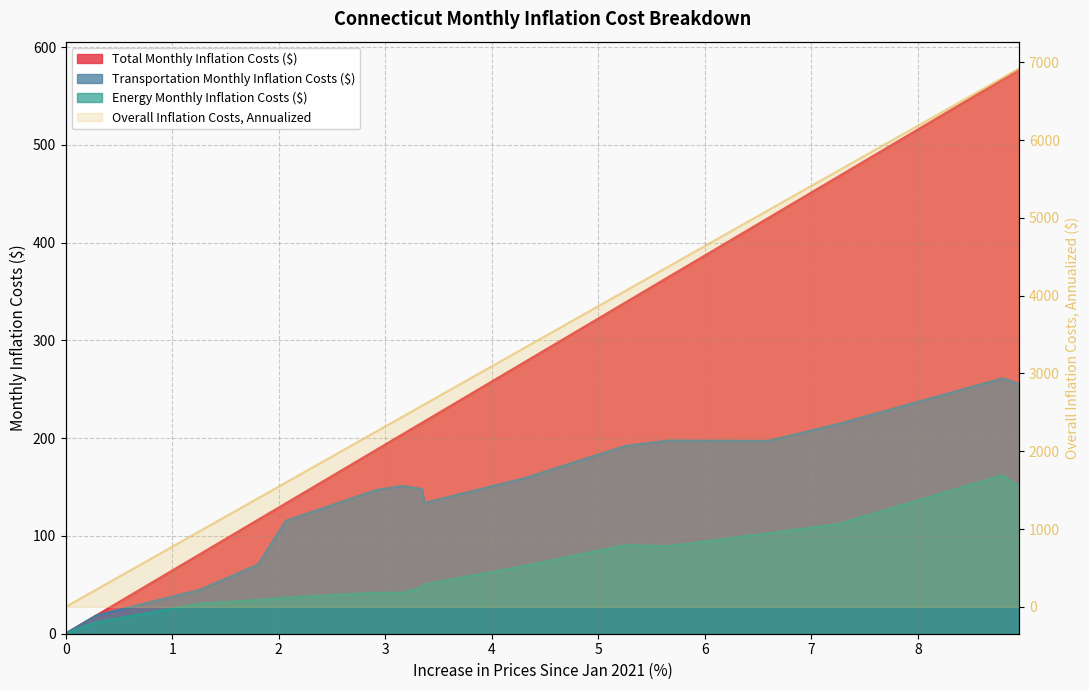

Between June 2021 and March 2022, which series saw the biggest shift?

Overall Inflation Costs, Annualized